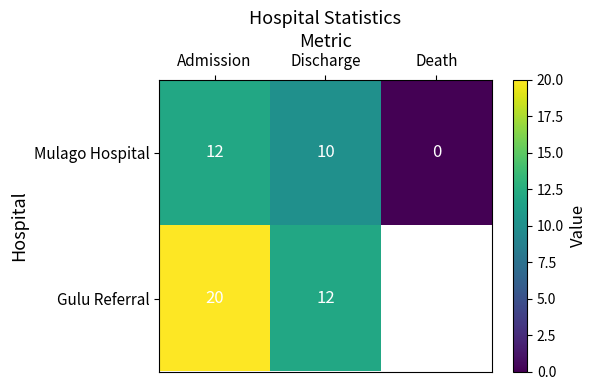

At how many categories does at least one series exceed 6?

2